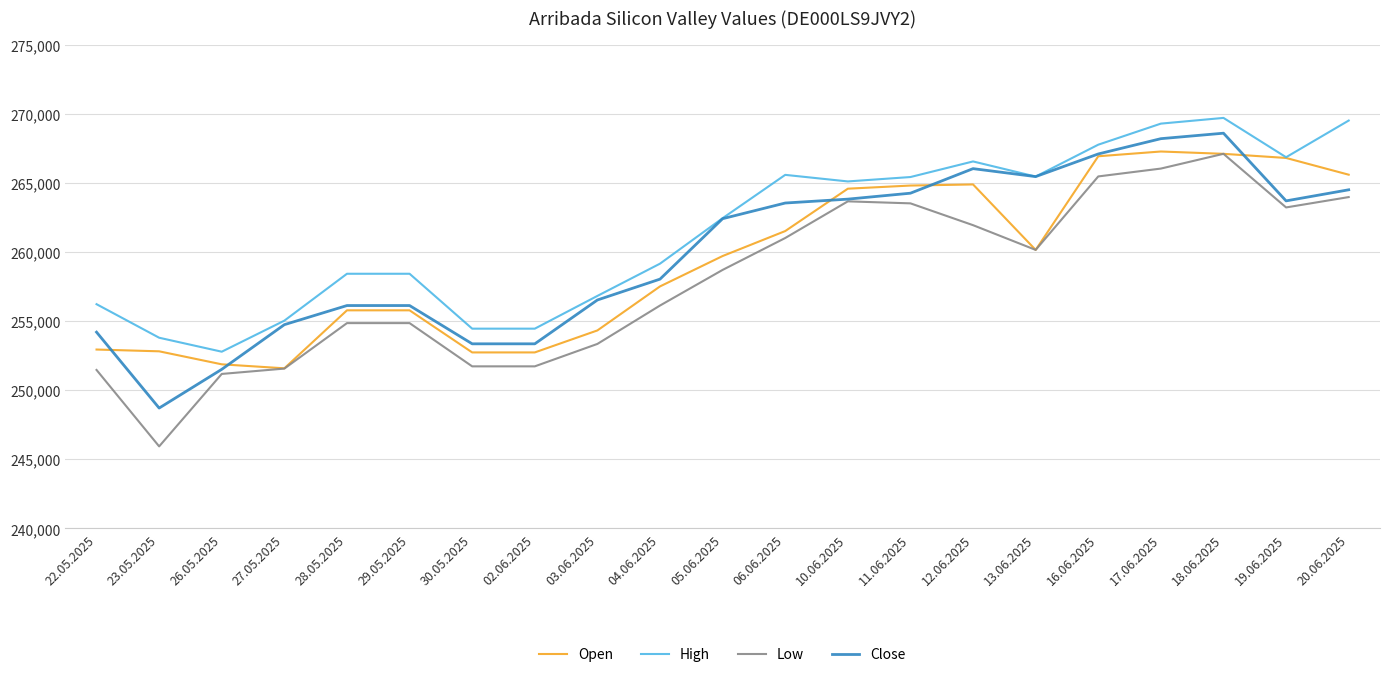

Which series has the largest total across all categories?

High